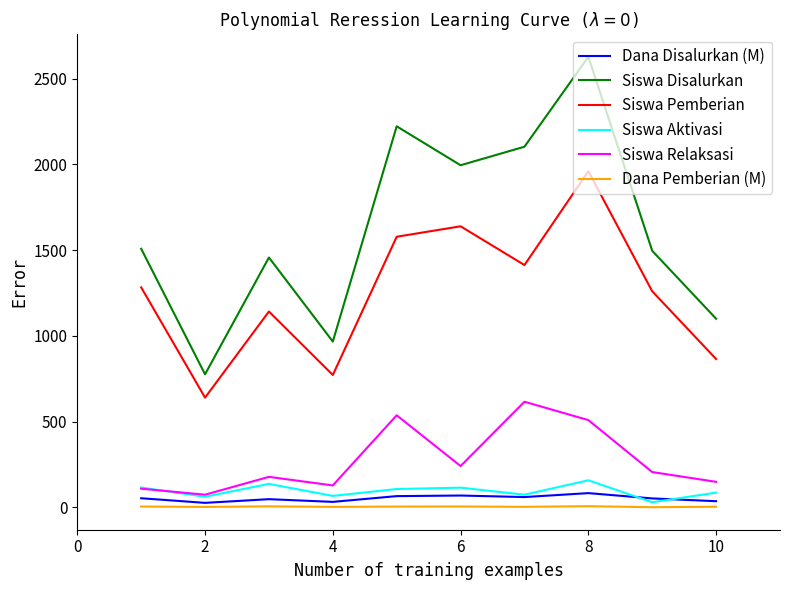

At how many categories does at least one series exceed 487?

10